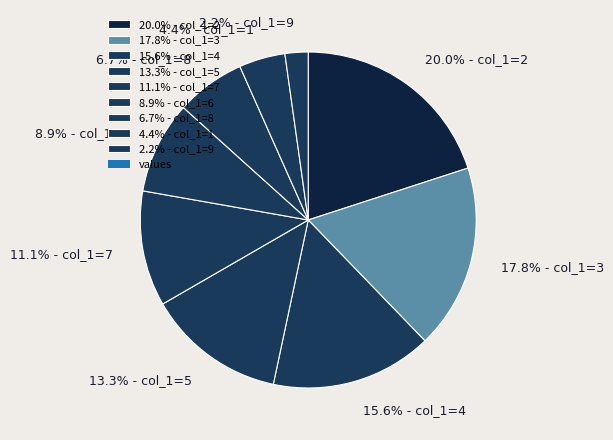

What is the ratio of the value at 17.8% - col_1=3 to the value at 13.3% - col_1=5?

1.3